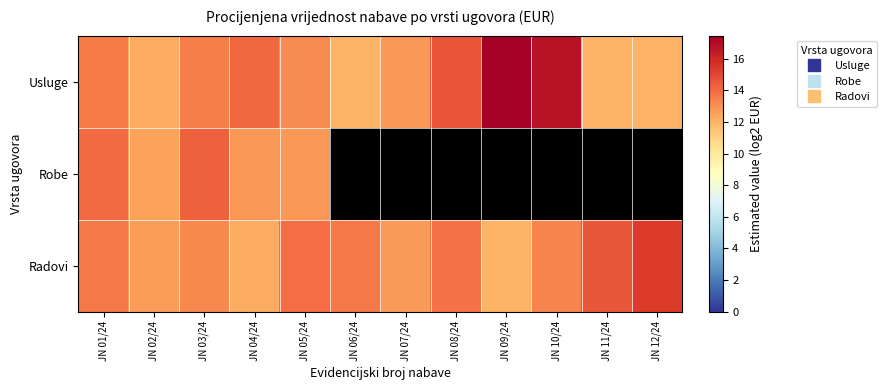

At which category is the sum across all series the highest?

JN 01/24